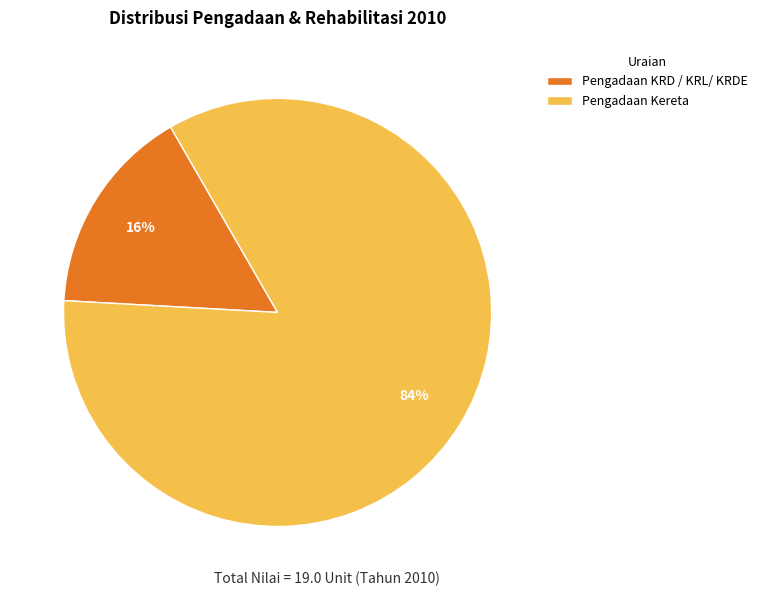

The Pengadaan KRD / KRL/ KRDE slice represents 26% of the pie. True or false?

False